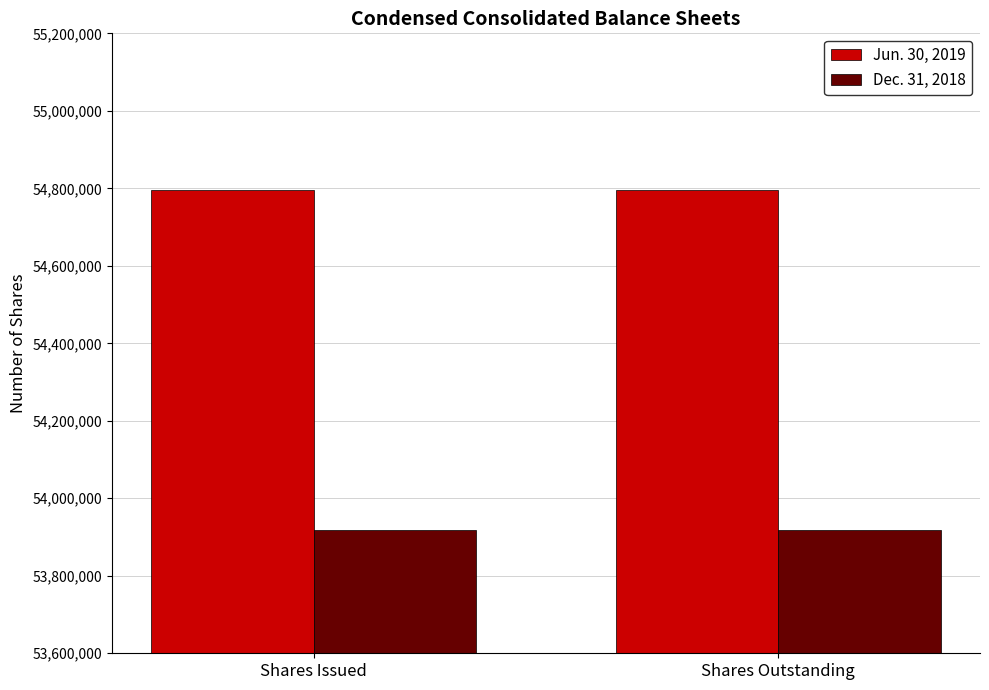

What position from the left is Shares Issued?

1